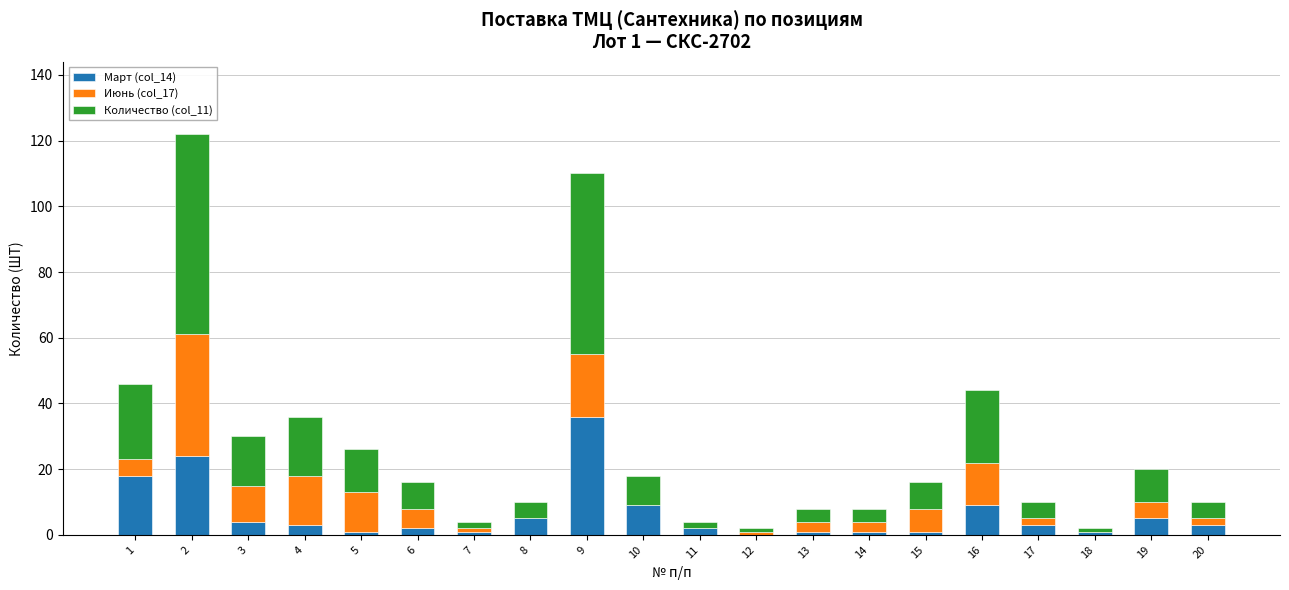

Are the bars horizontal?

No